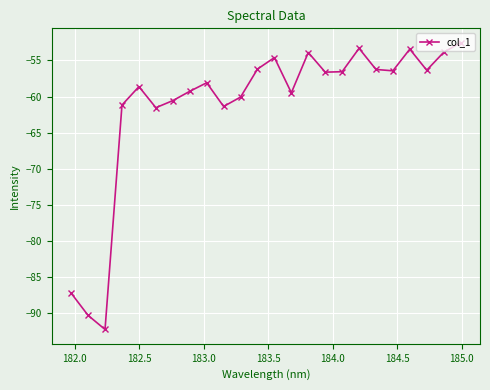

What is the maximum value shown in the chart?

-52.5